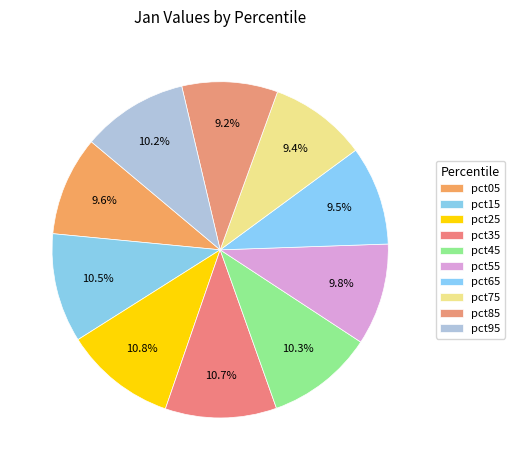

Count the number of slices in the pie.

10